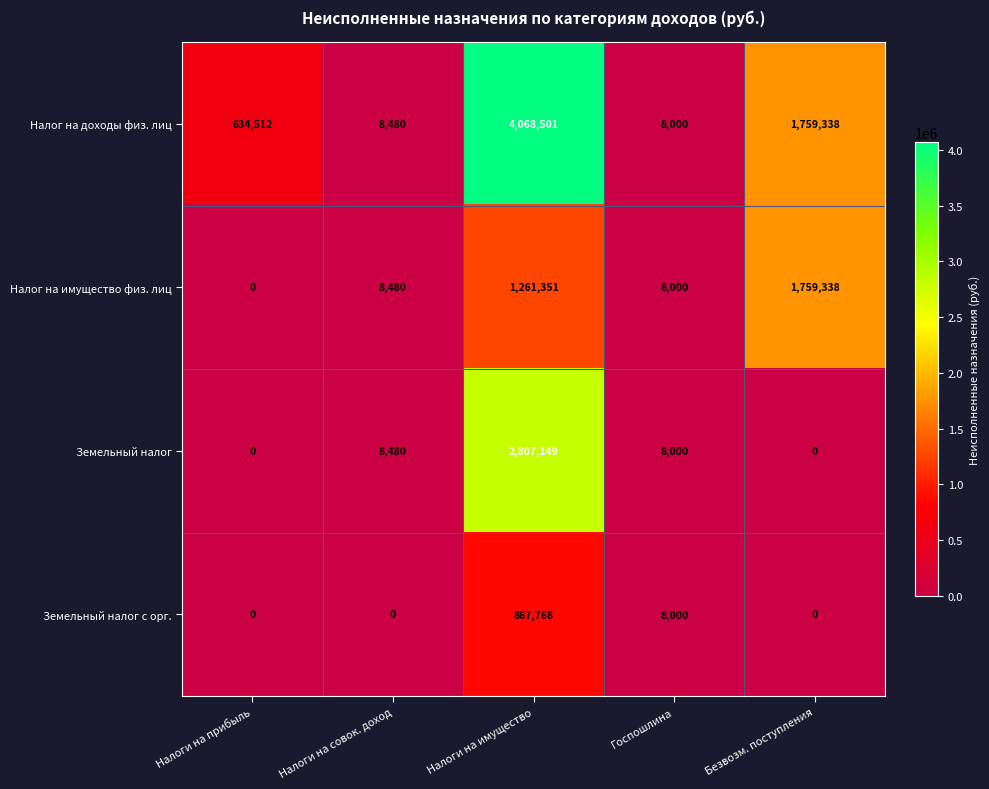

Is it true that Налог на доходы физ. лиц equals 6535221 at Налоги на имущество?

False